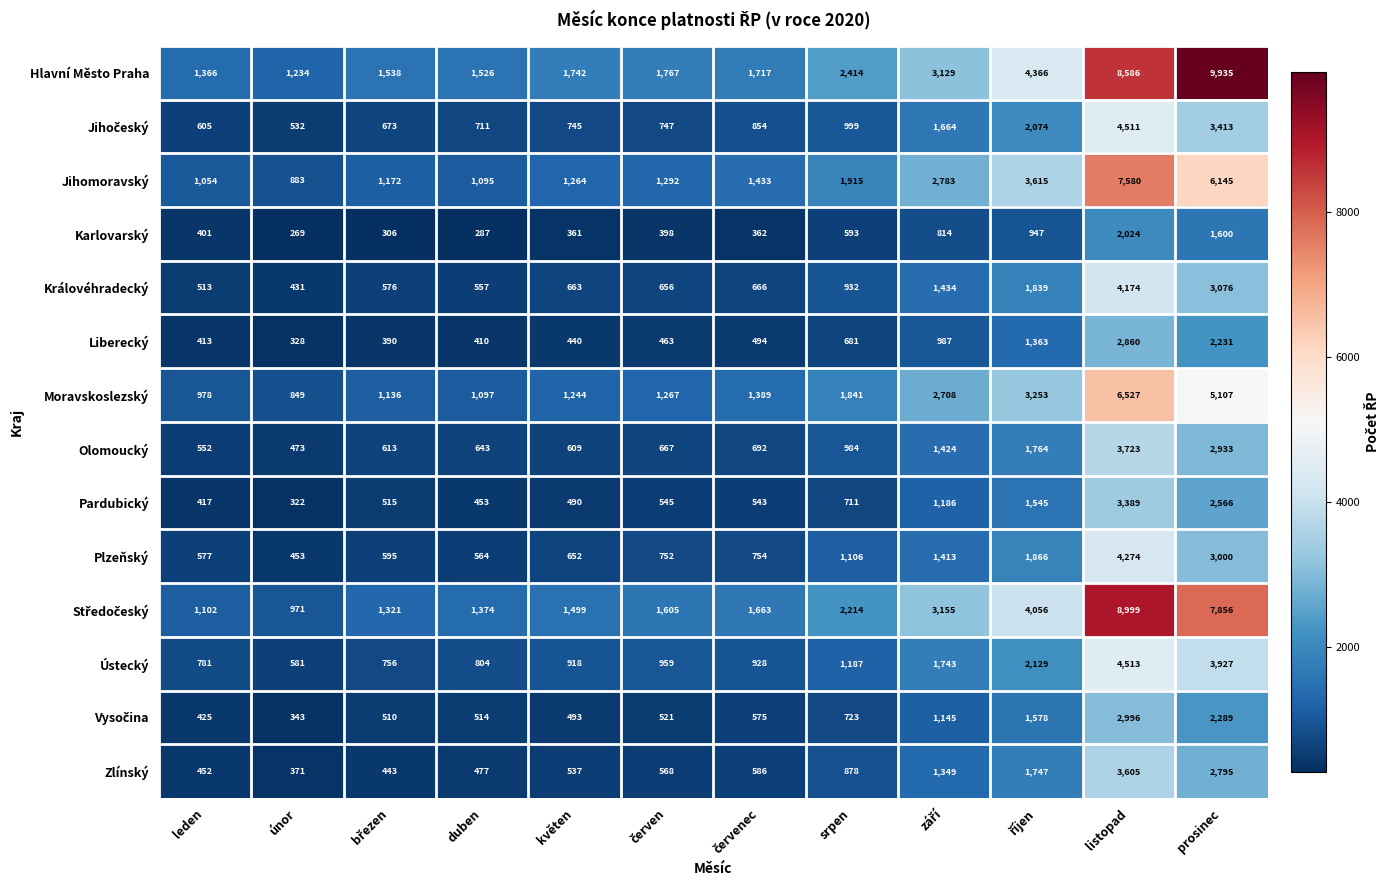

Which series has the largest total across all categories?

Hlavní Město Praha